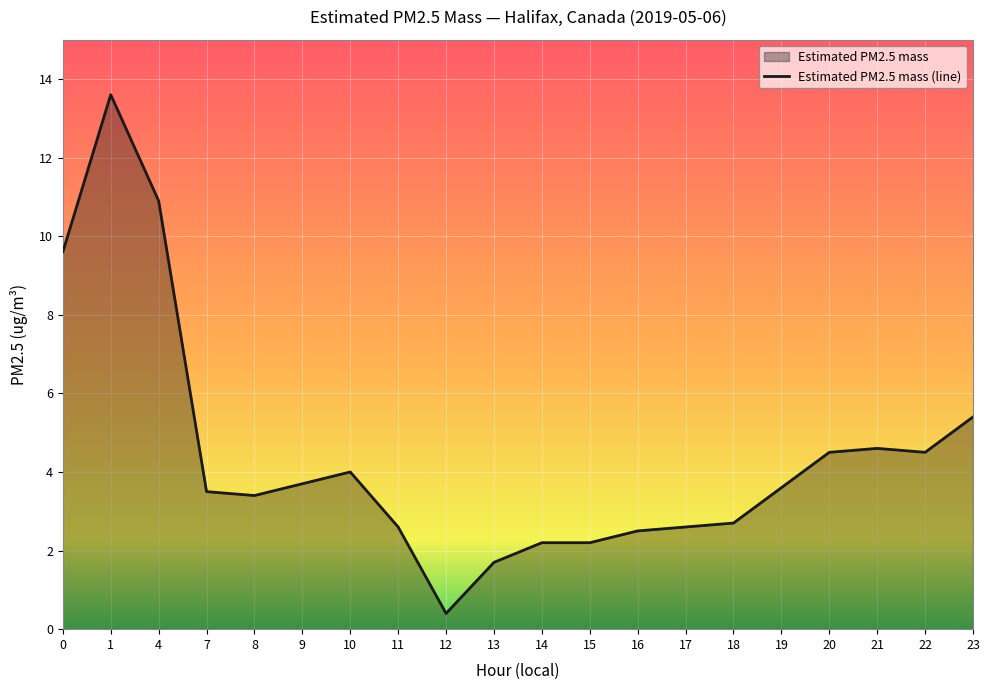

What is the change in value from 9 to 14?

-1.5